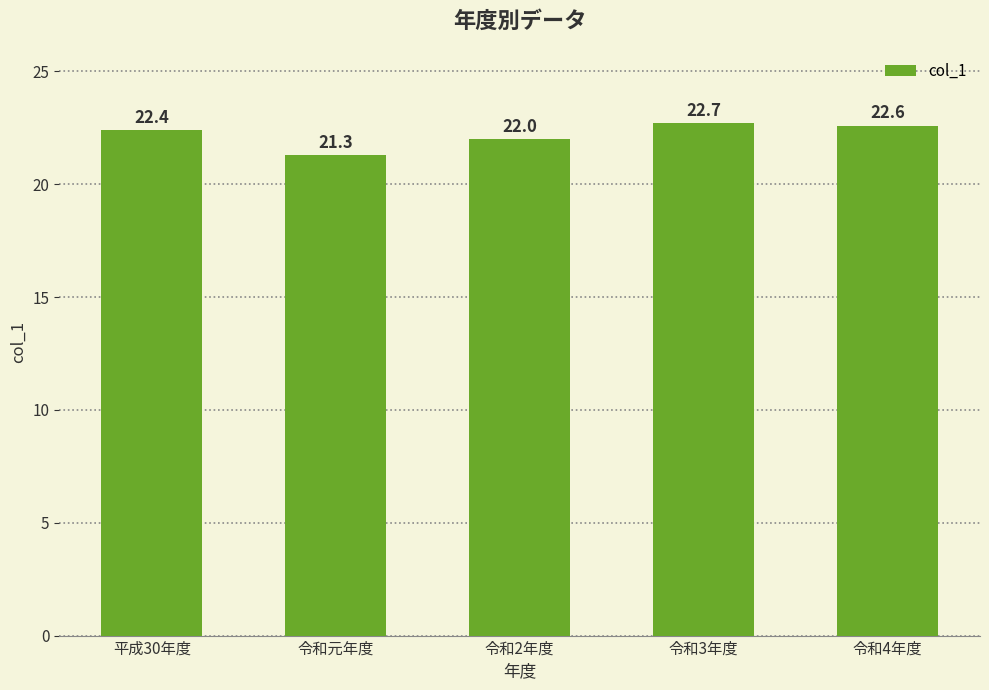

What is the label of the 3rd bar from the right?

令和2年度